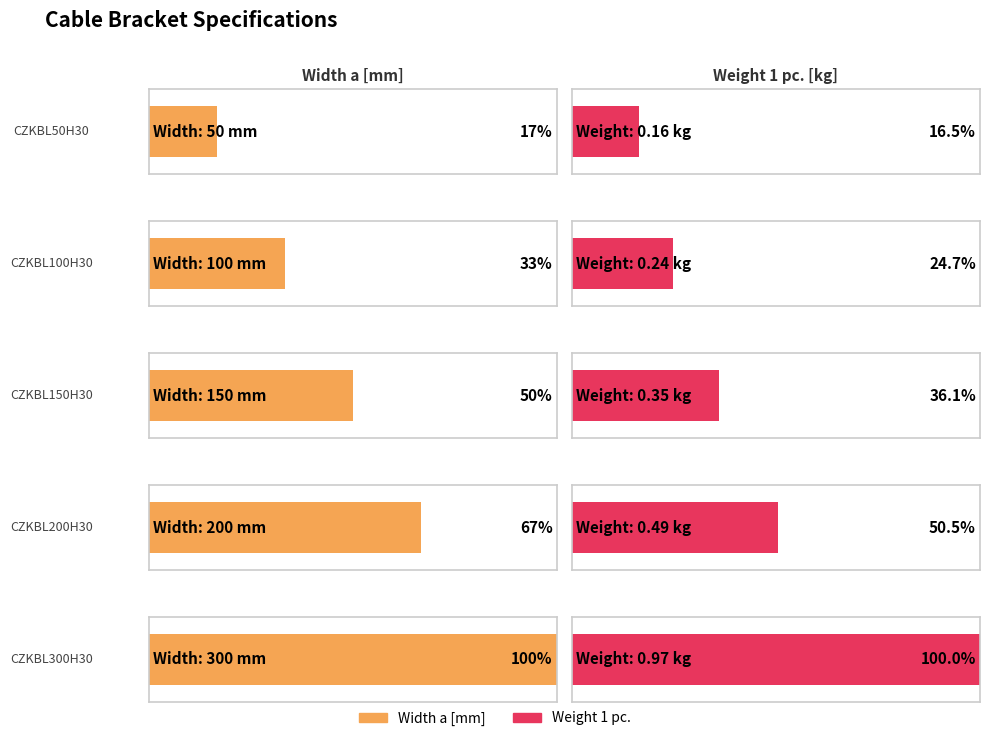

Reading left to right, transcribe all the data shown in this chart.

Width a [mm]: CZKBL50H30=50.0	CZKBL100H30=100.0	CZKBL150H30=150.0	CZKBL200H30=200.0	CZKBL300H30=300.0
Weight 1 pc.: CZKBL50H30=0.2	CZKBL100H30=0.2	CZKBL150H30=0.3	CZKBL200H30=0.5	CZKBL300H30=1.0